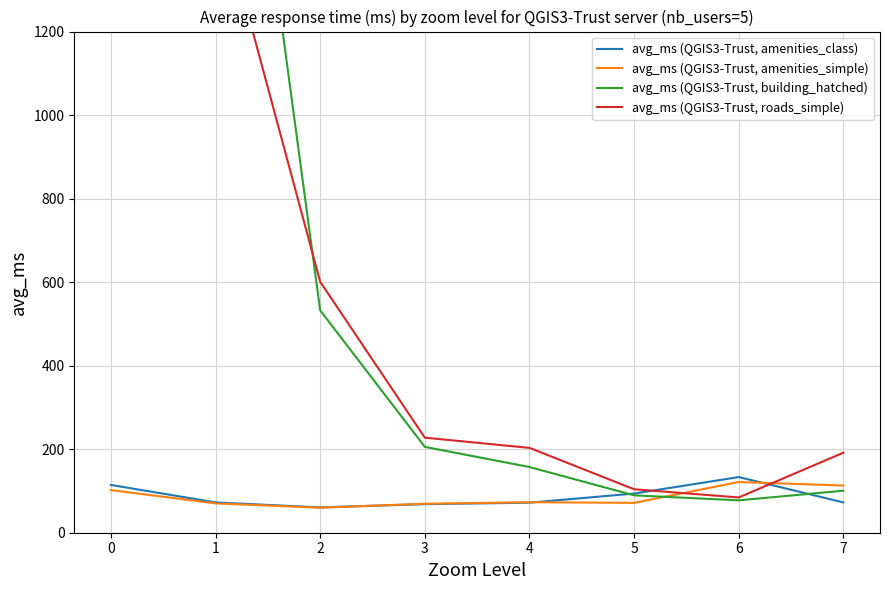

What are all the series names shown in the legend?

avg_ms (QGIS3-Trust, amenities_class), avg_ms (QGIS3-Trust, amenities_simple), avg_ms (QGIS3-Trust, building_hatched), avg_ms (QGIS3-Trust, roads_simple)